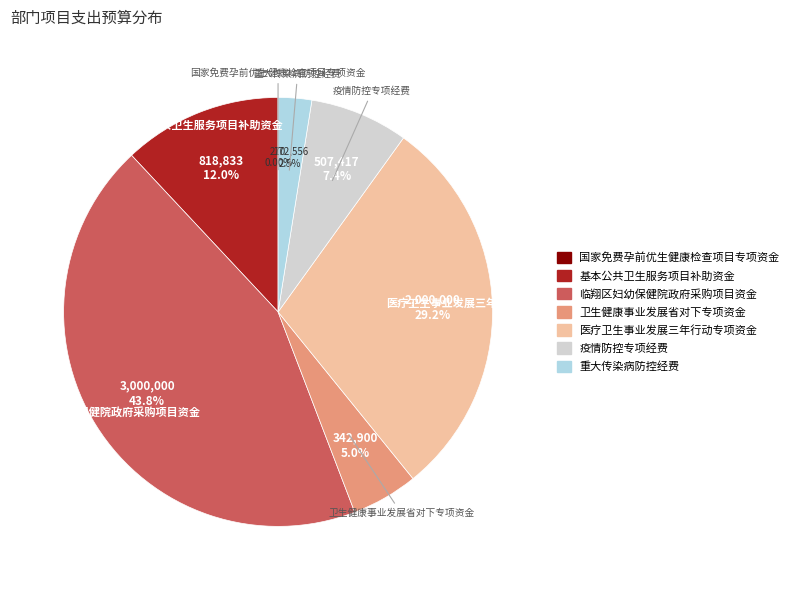

Is it true that 医疗卫生事业发展三年行动专项资金 is 35% of the pie?

False